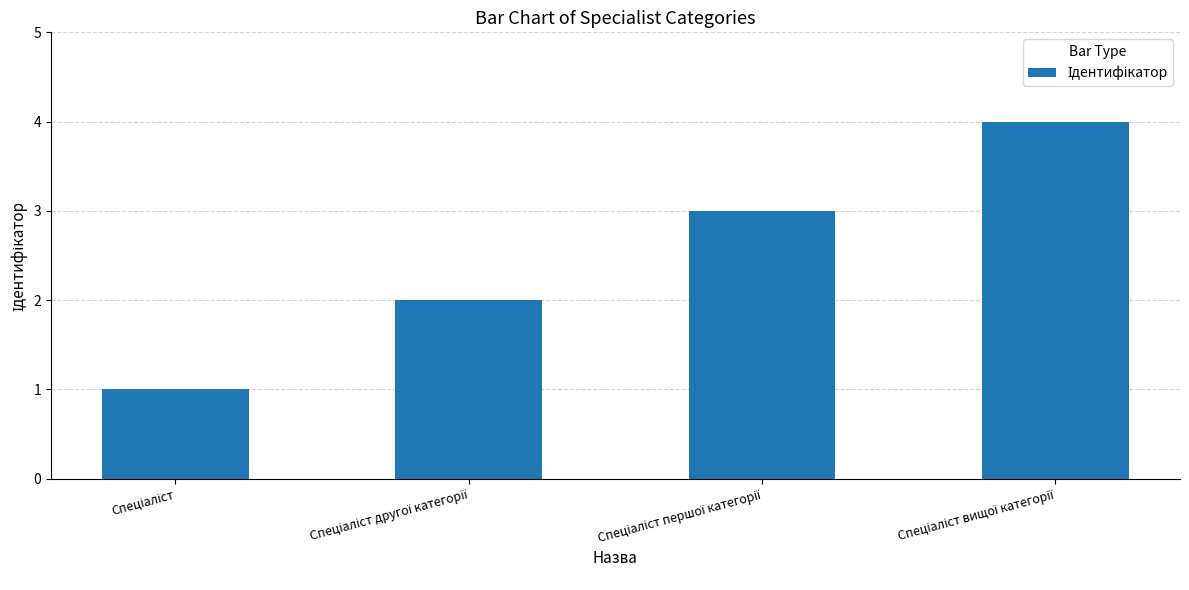

What is the sum of all values?

10